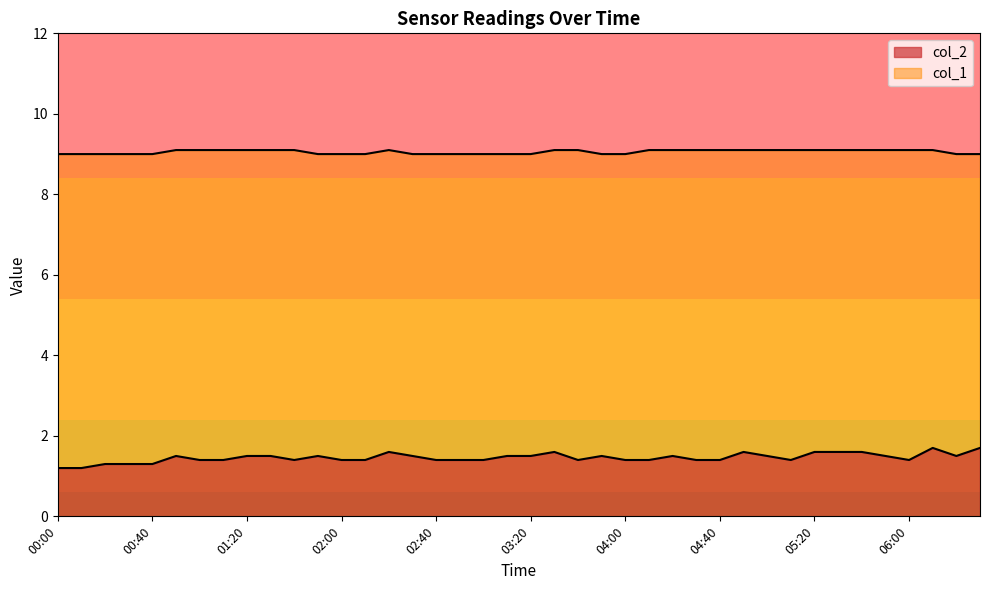

True or false: col_1 and col_2 intersect in this chart.

False